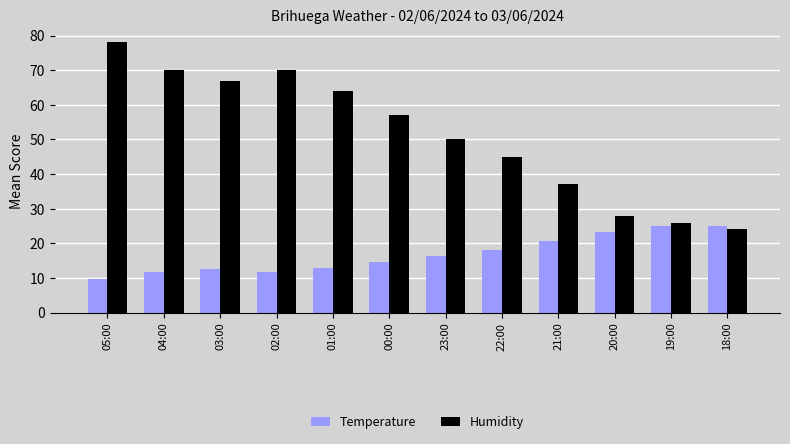

Rank the series by their average value, from highest to lowest.

Humidity, Temperature